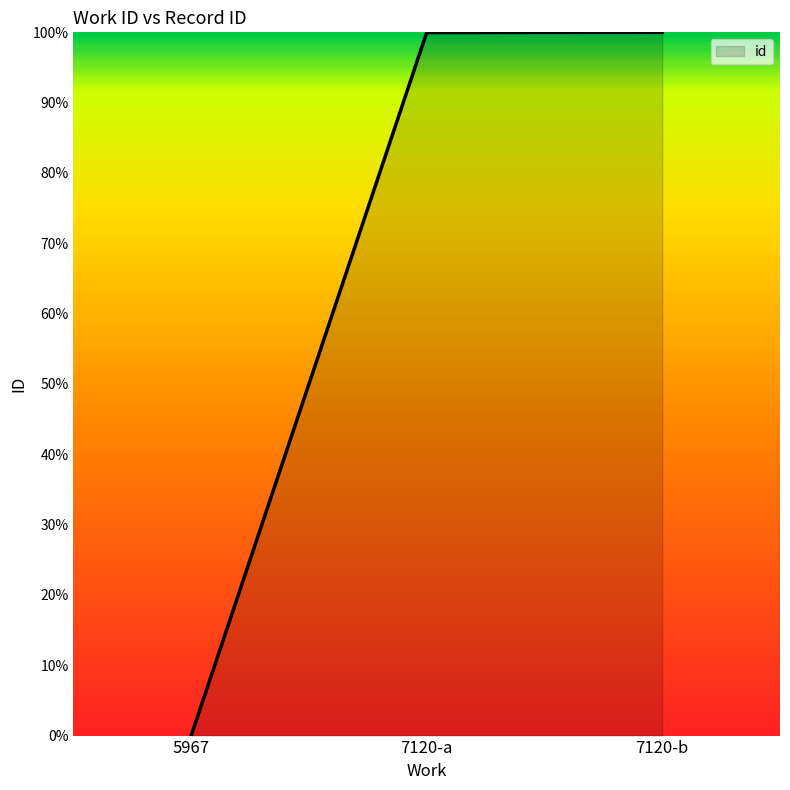

What value does the data have at 7120-b?

1.0